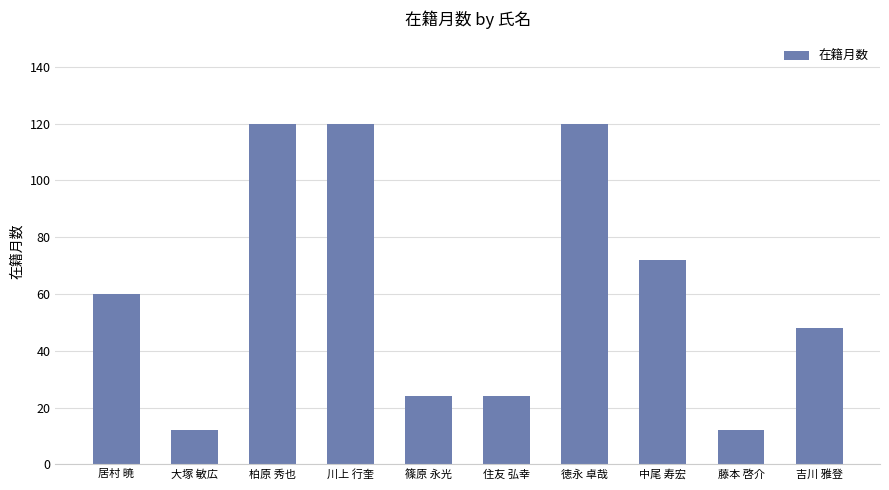

The value at 柏原 秀也 is 77. True or false?

False